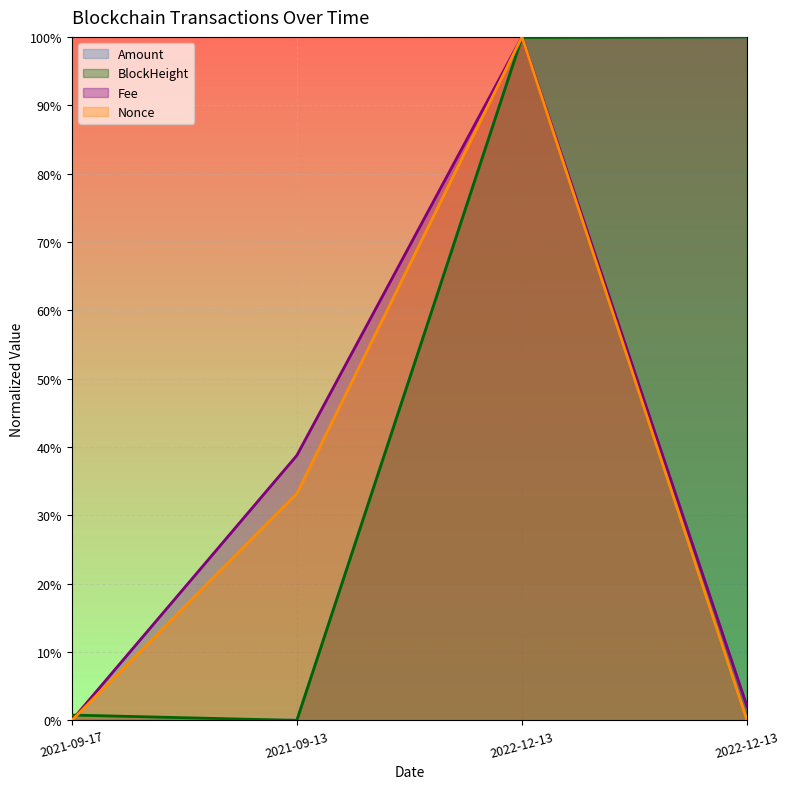

List the labels in order of Nonce value, largest first.

2022-12-13, 2021-09-13, 2022-12-13, 2021-09-17